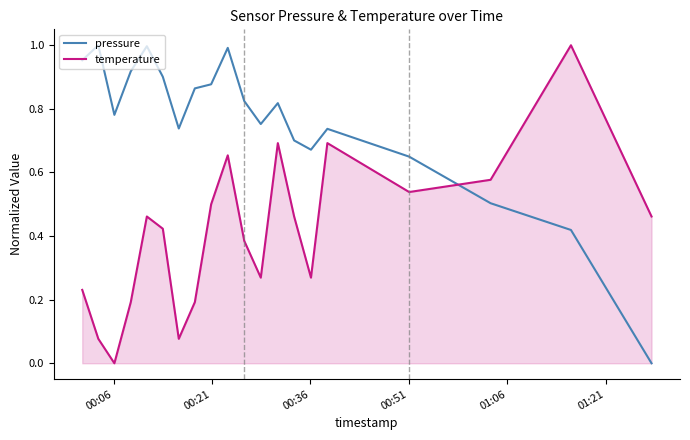

Which series ends up on top after the final intersection of temperature and pressure?

temperature